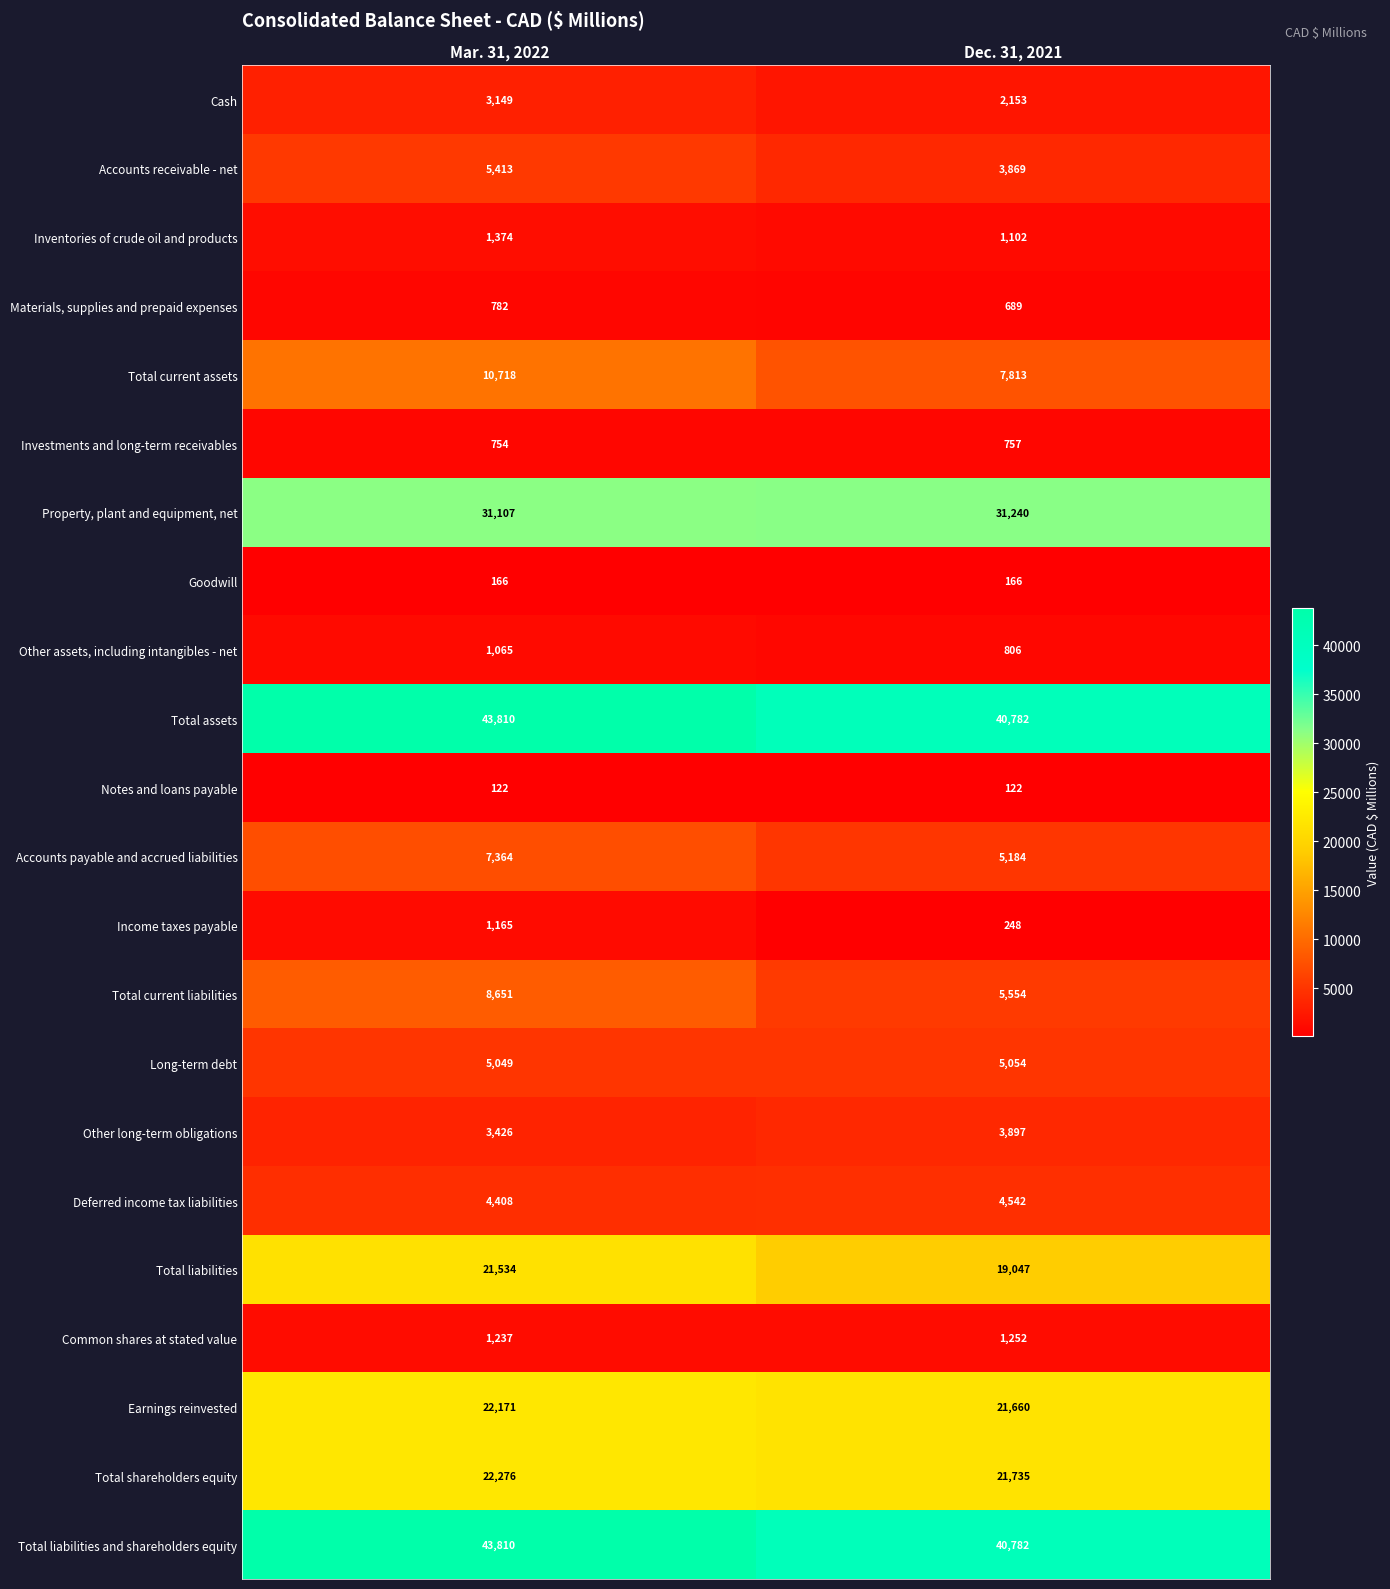

What is the total value across all series at Dec. 31, 2021?

218454